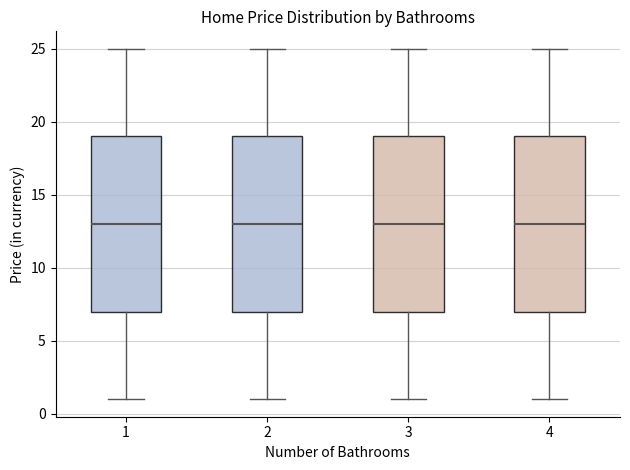

Reading left to right, transcribe this box plot: for each box, give where its median line is, the range the box spans, and where its two whiskers end, as read against the y-axis. The values are not printed on the chart, so give them approximately, as read against the axis.

1: median 13, box 7 to 19, whiskers 1 to 25
2: median 13, box 7 to 19, whiskers 1 to 25
3: median 13, box 7 to 19, whiskers 1 to 25
4: median 13, box 7 to 19, whiskers 1 to 25